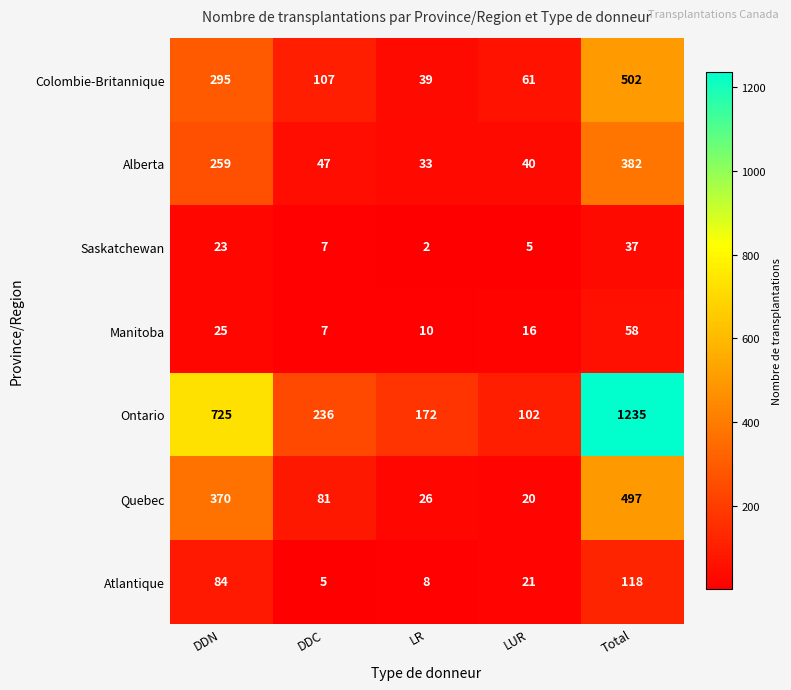

At how many categories does at least one series exceed 969?

1